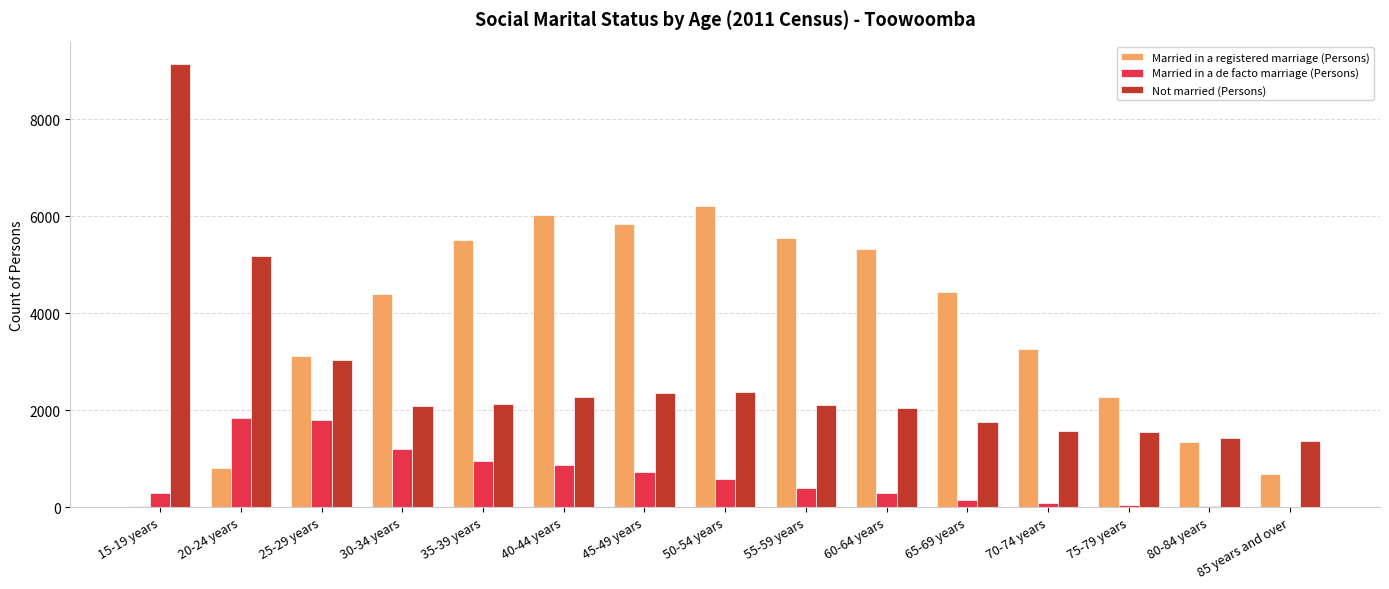

At which label does Married in a registered marriage (Persons) reach its peak?

50-54 years